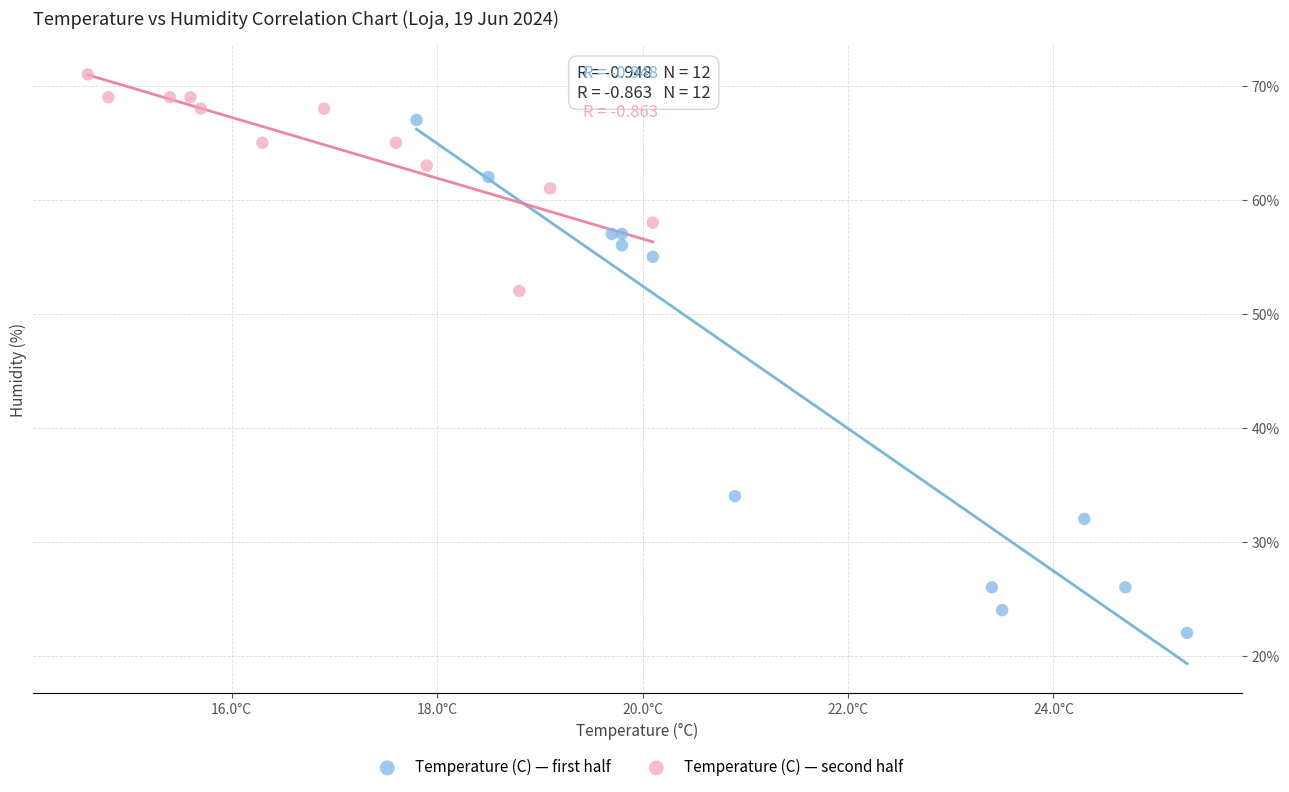

Which series contains the highest Y value?

Temperature (C) — second half